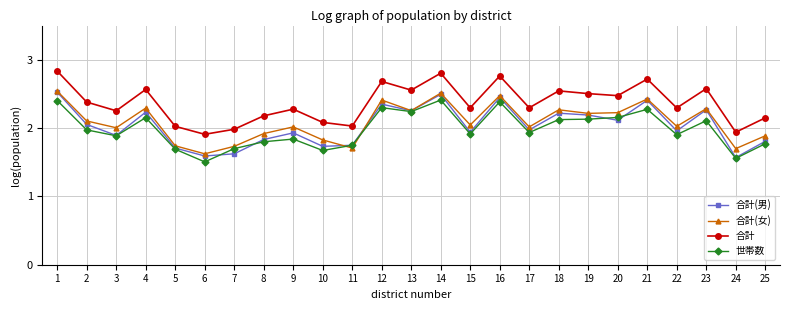

What is the total value across all series at 12?

9.7